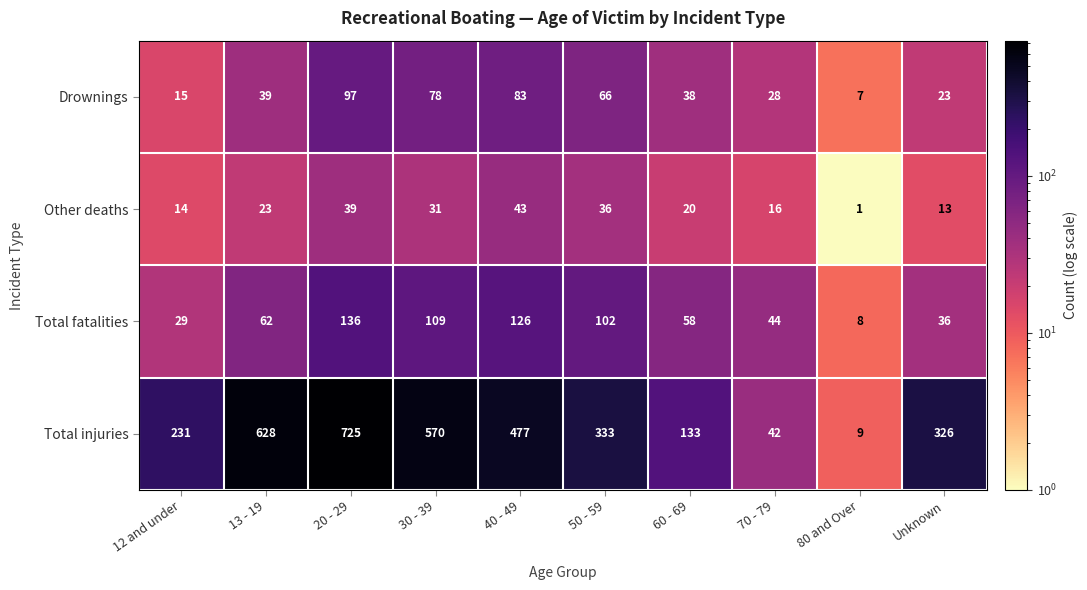

Count the number of data series in this chart.

4